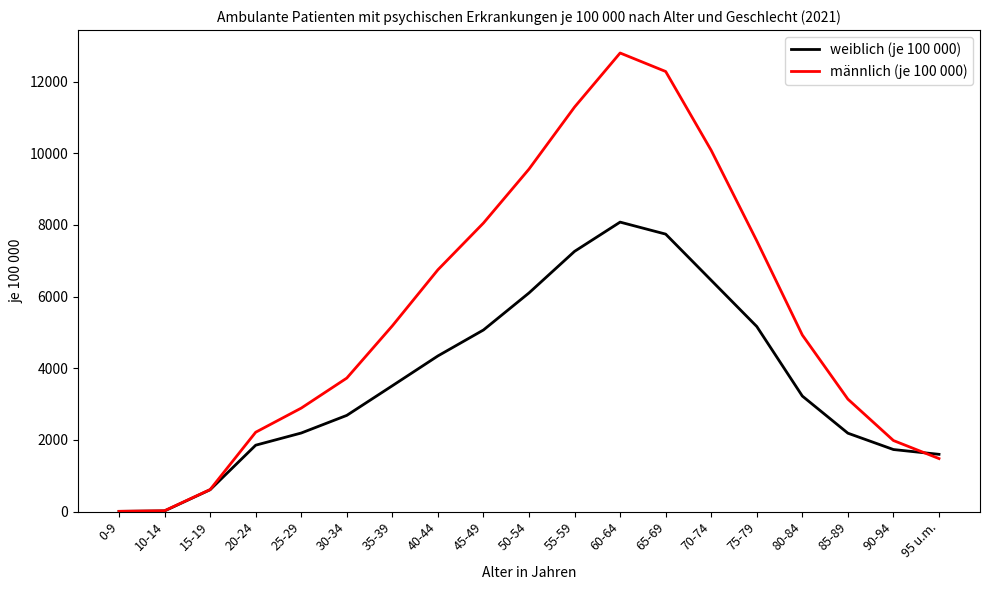

Is it true that weiblich (je 100 000) equals 1852 at 20-24?

True